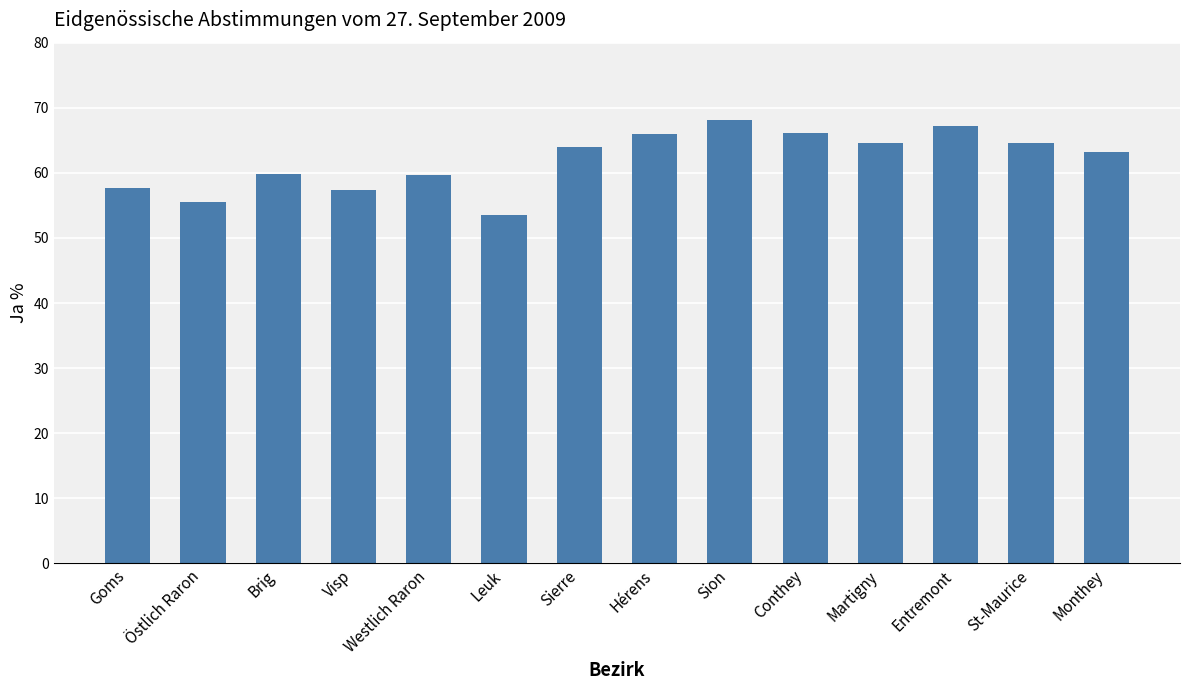

What is the smallest value displayed?

53.5